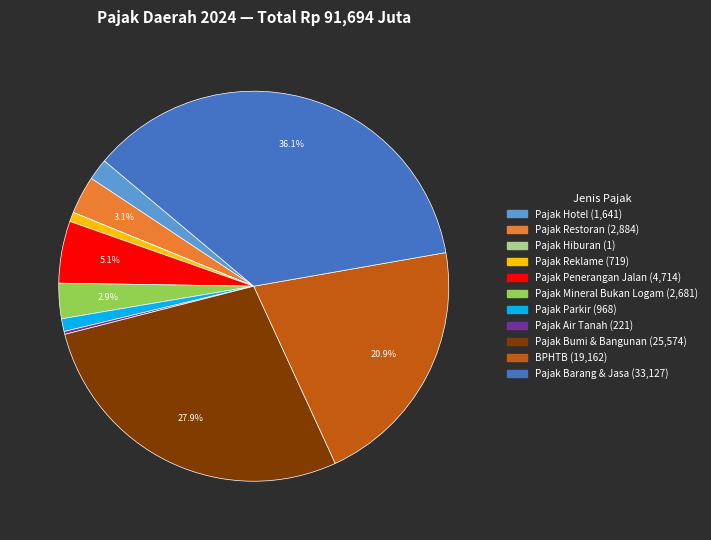

Is there any slice that represents more than half of the pie?

No